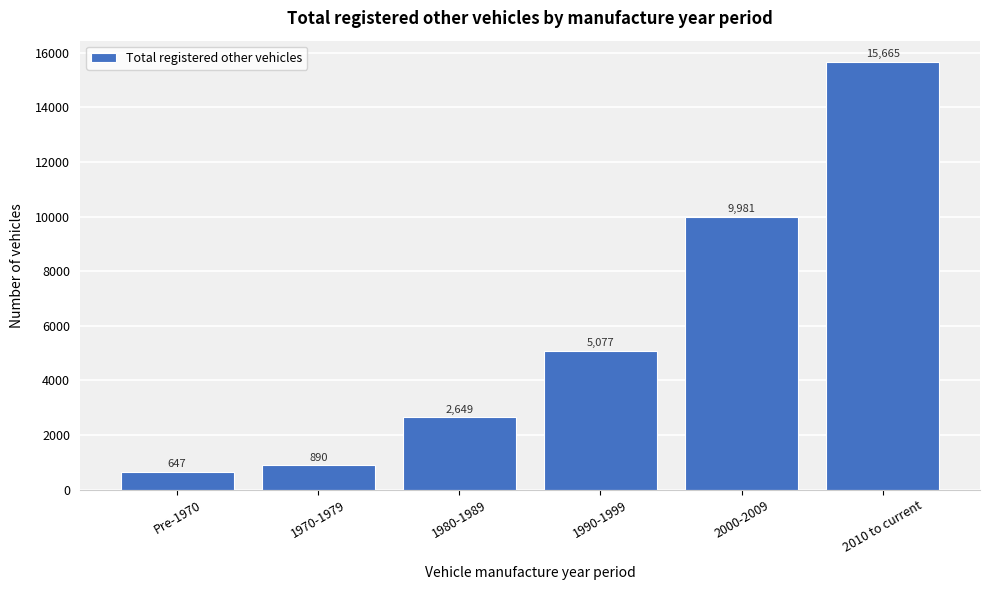

Reading left to right, extract all data points from this chart.

Pre-1970=647	1970-1979=890	1980-1989=2649	1990-1999=5077	2000-2009=9981	2010 to current=15665